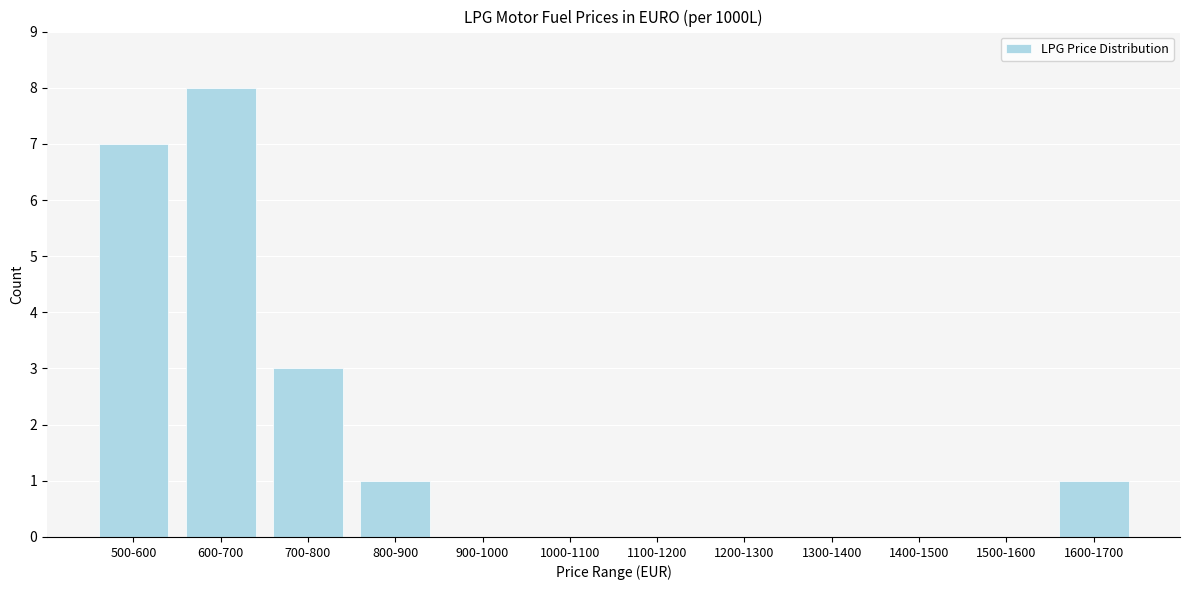

Reading left to right, what are all the values shown in this chart?

500-600=7	600-700=8	700-800=3	800-900=1	900-1000=0	1000-1100=0	1100-1200=0	1200-1300=0	1300-1400=0	1400-1500=0	1500-1600=0	1600-1700=1